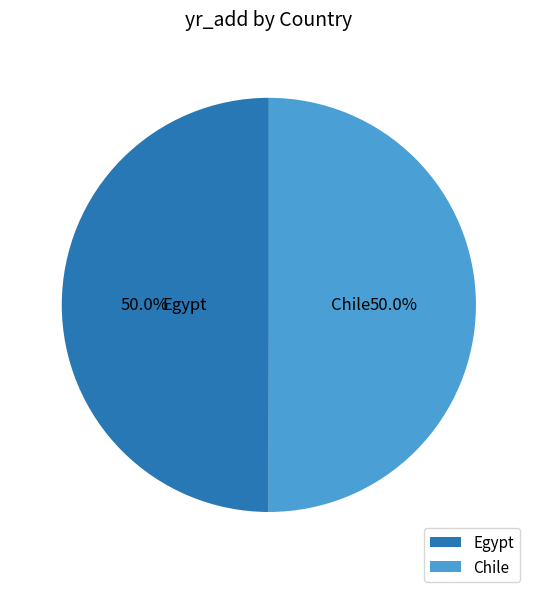

Approximately how many times larger is the value at Chile compared to Egypt?

1.0